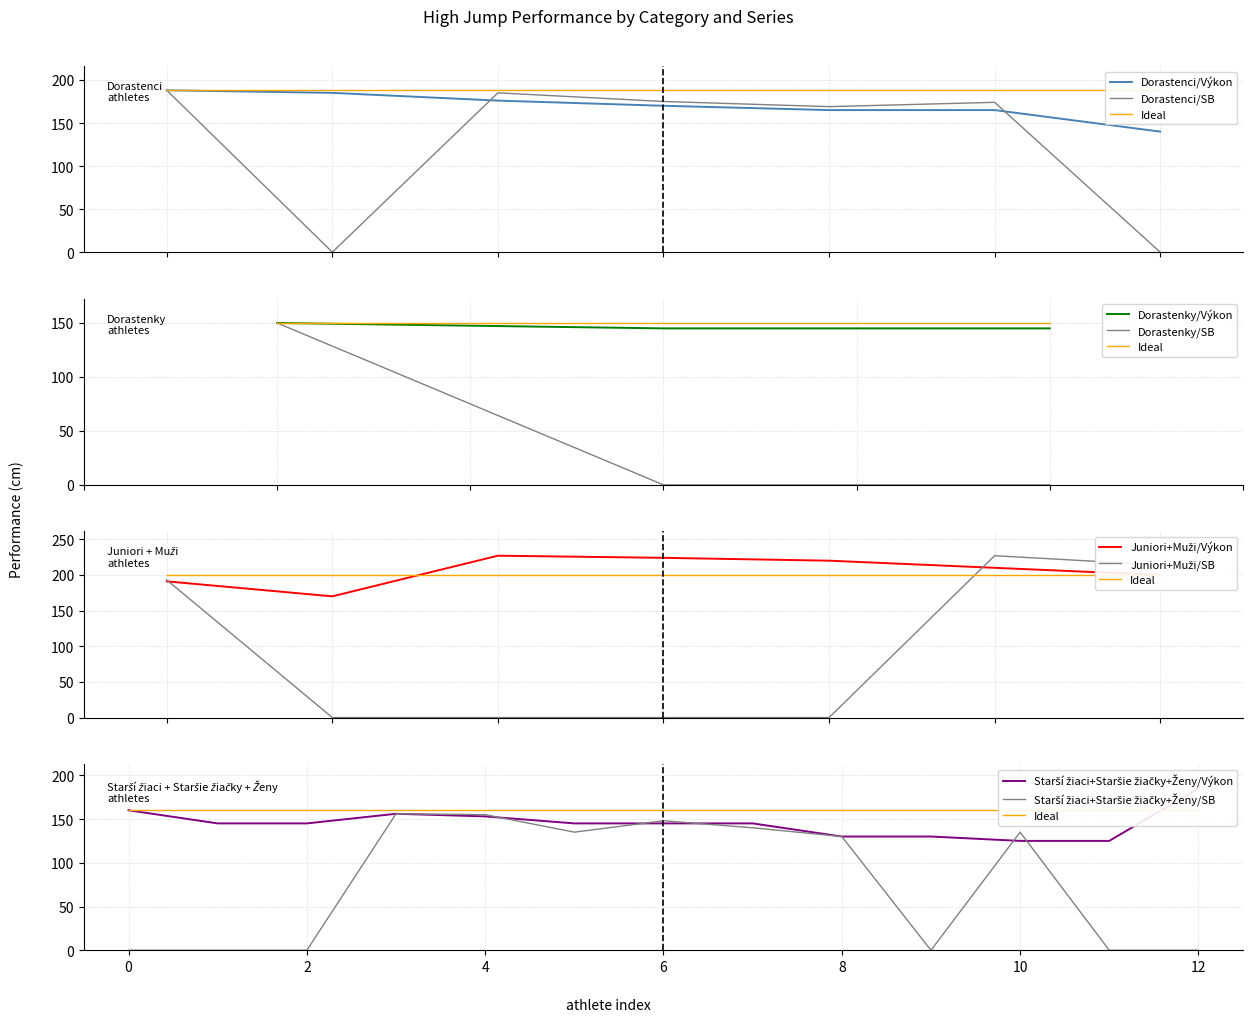

What is the maximum value for Dorastenci/Výkon?

188